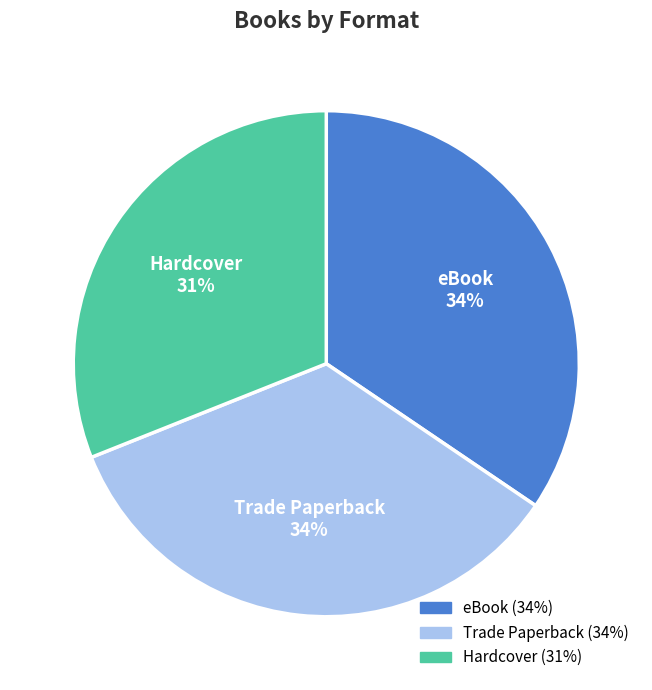

Between eBook and Hardcover, which is larger?

eBook